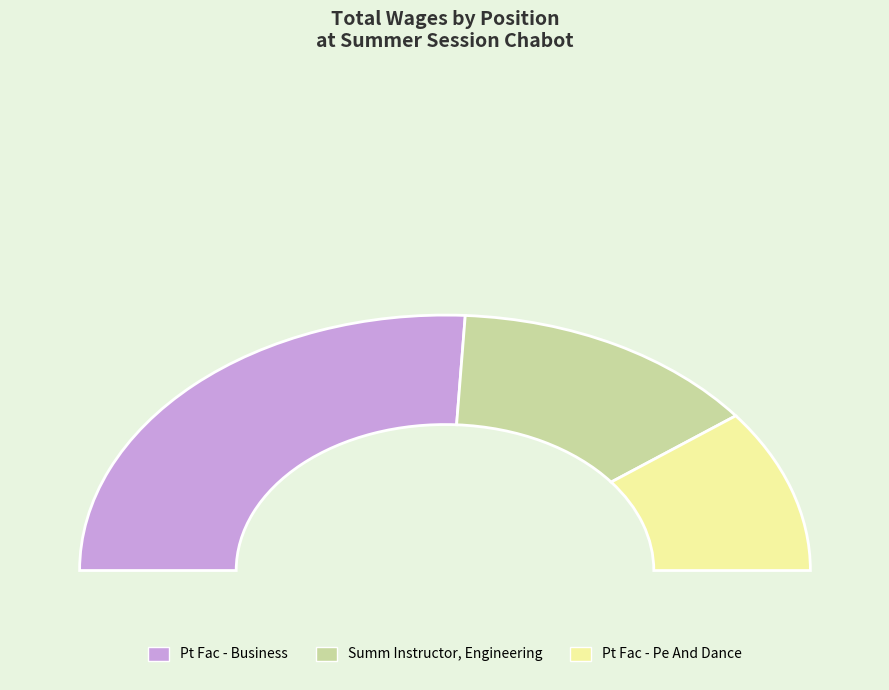

How many slices are in this pie chart?

3